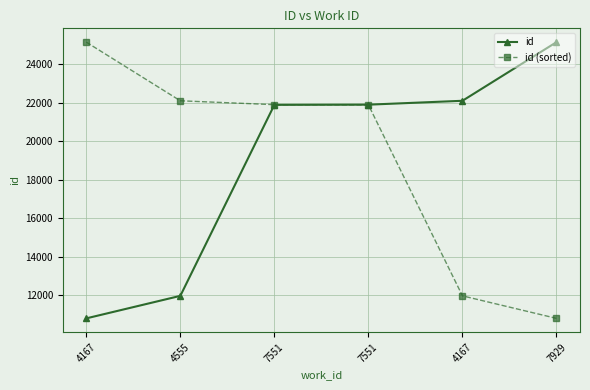

What are all the series names shown in the legend?

id, id (sorted)